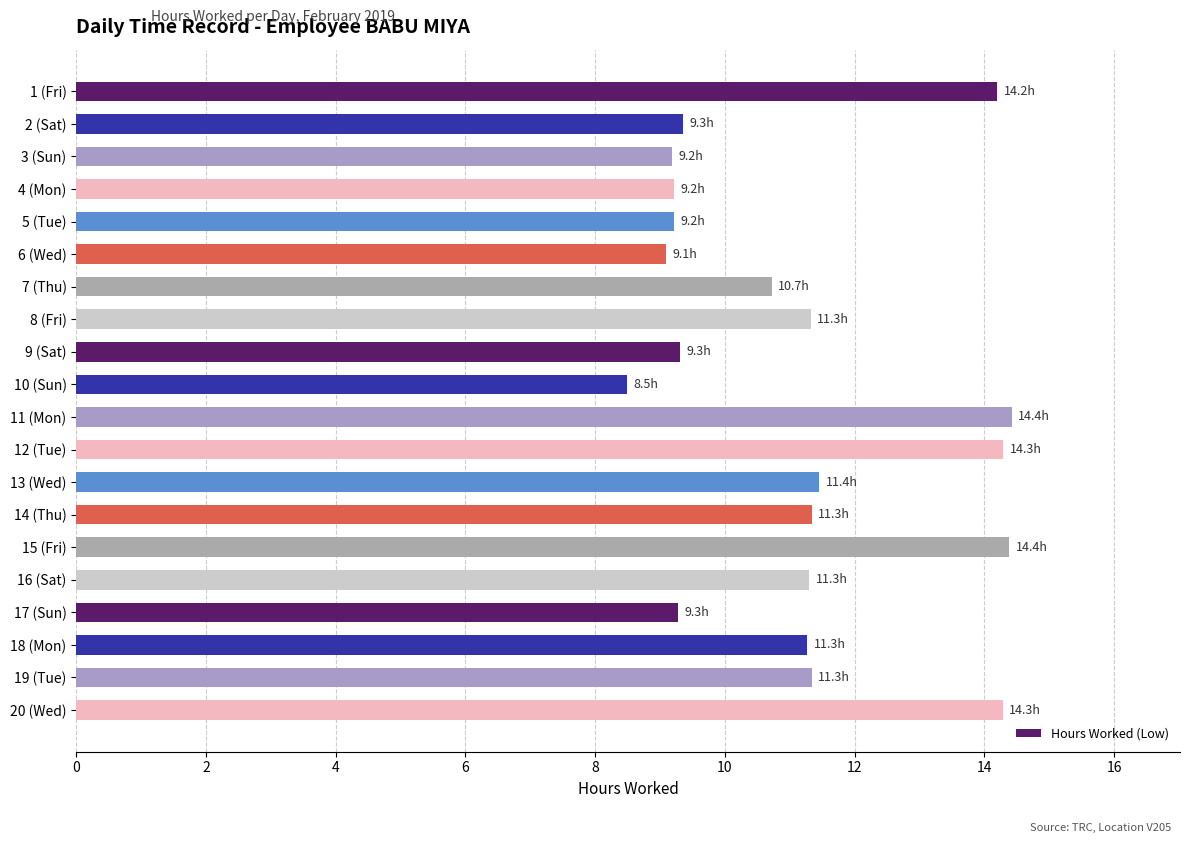

What is the difference between the second highest and second lowest values?

5.3